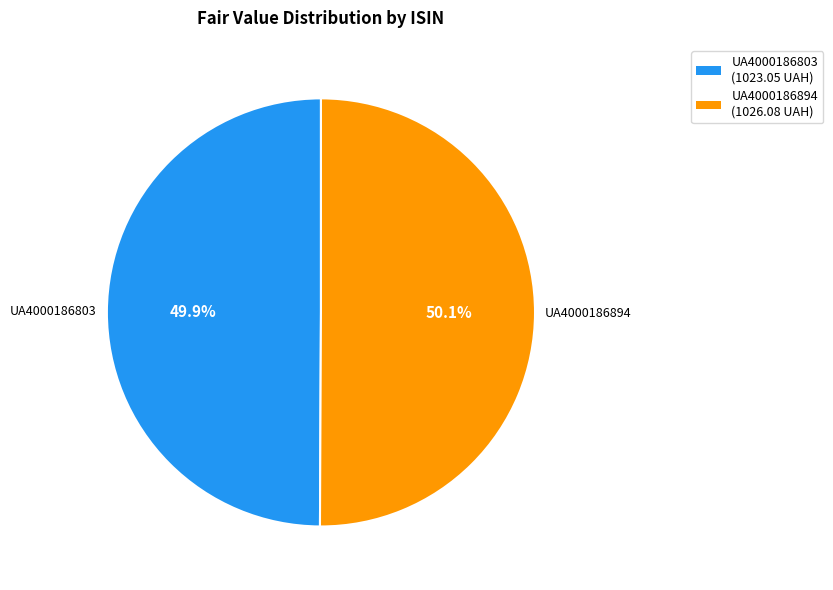

Is it true that UA4000186894 is 60% of the pie?

False